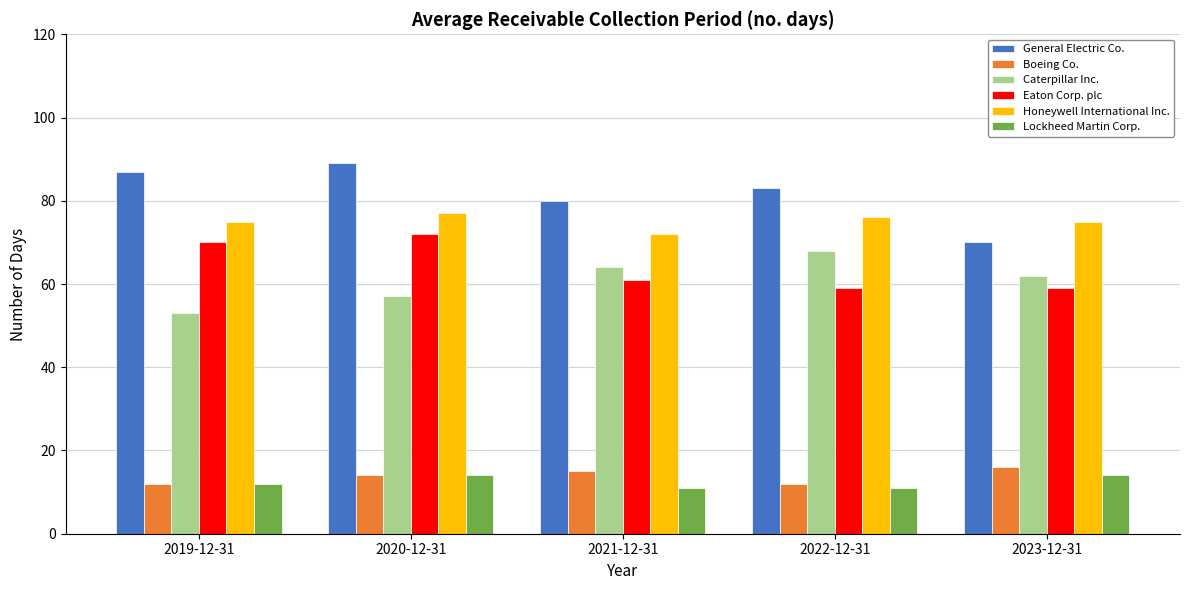

At which label does Caterpillar Inc. reach its minimum?

2019-12-31